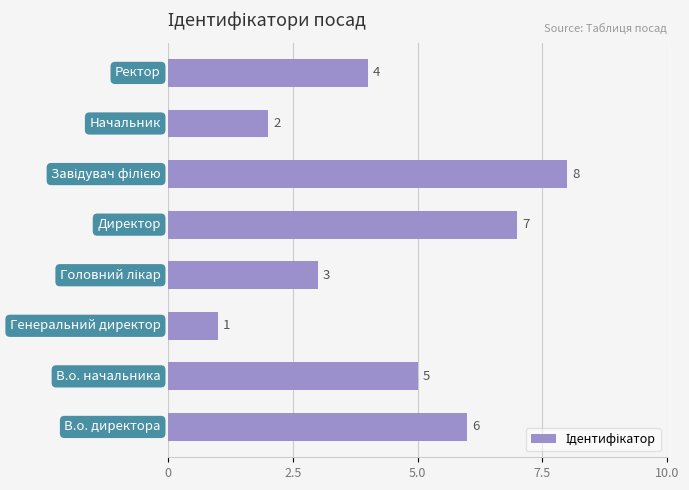

How many values are between 3 and 7?

5